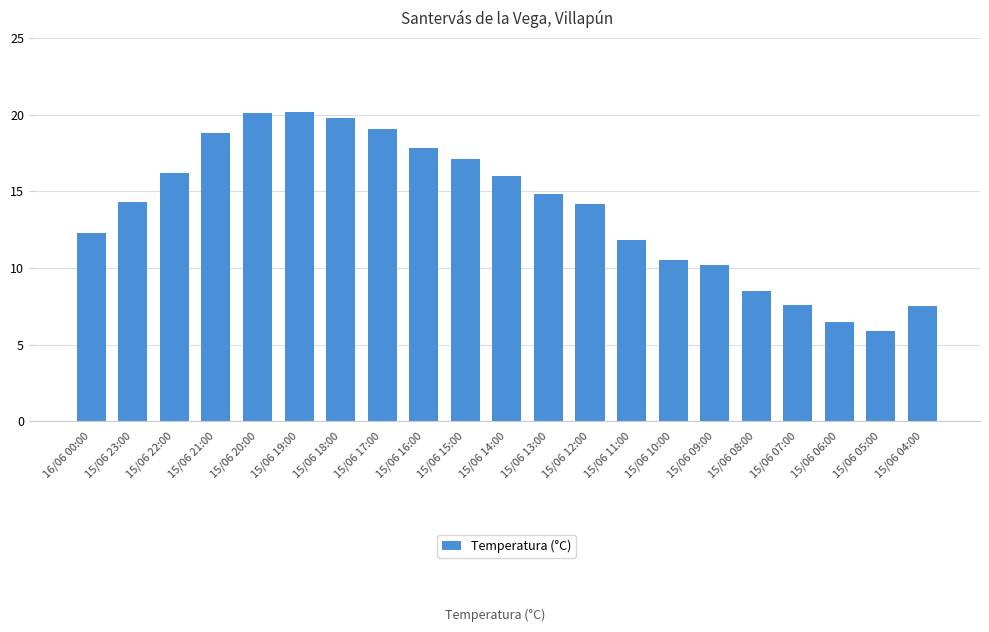

At which label is the value closest to 13?

16/06 00:00